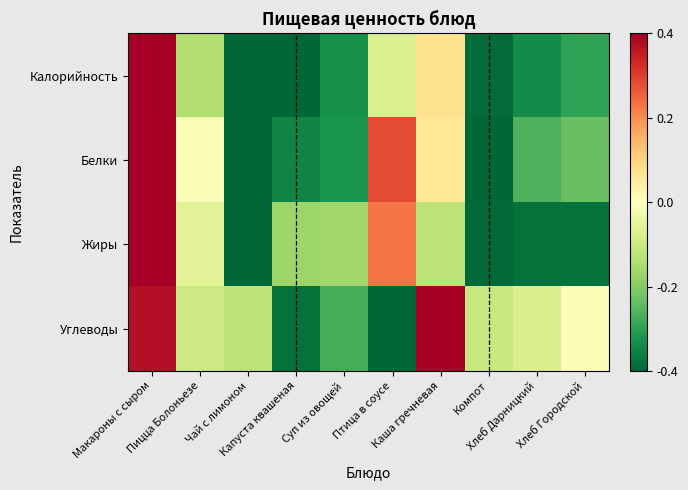

At how many categories does at least one series exceed 0?

3